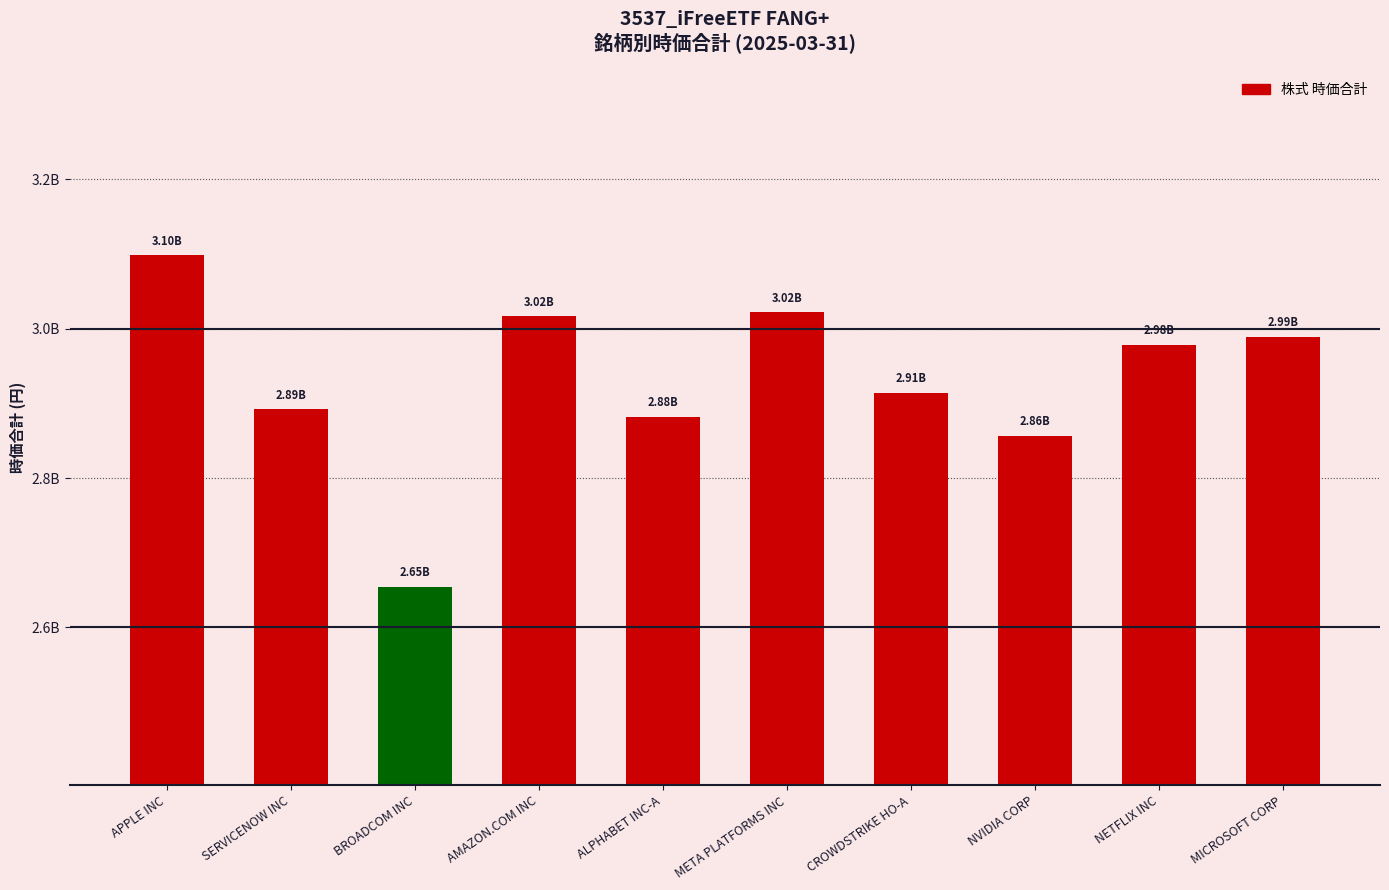

Is it true that the value at BROADCOM INC is 2654414959.4?

True